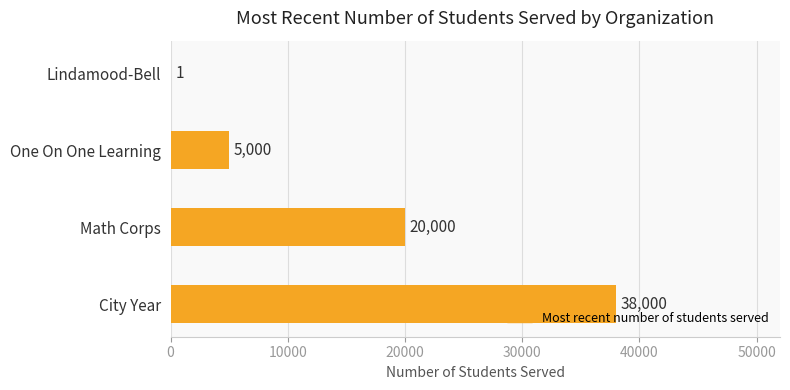

What is the sum of the values at Lindamood-Bell and Math Corps?

20001